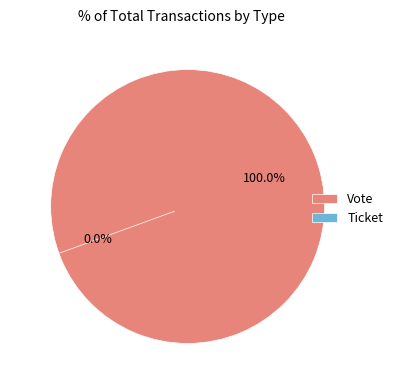

To the nearest percent, what is the average slice percentage?

50%